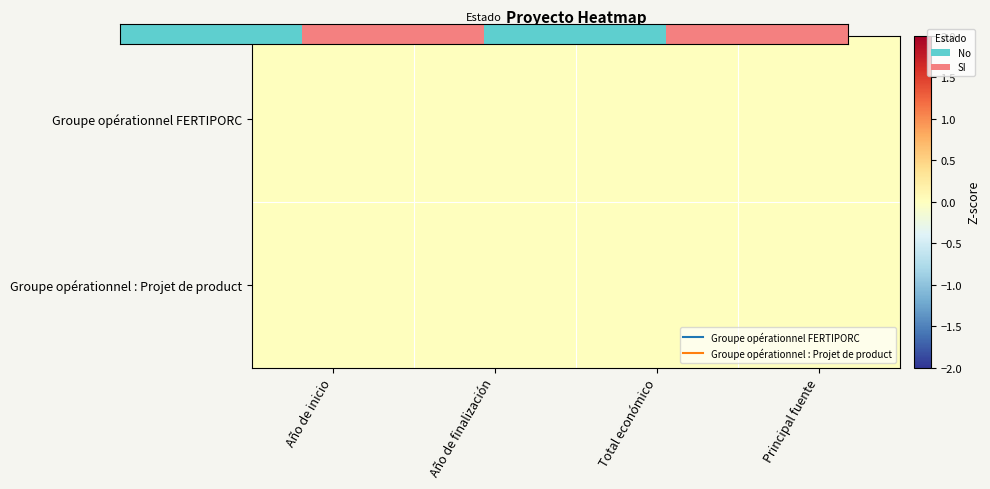

Between Principal fuente and Año de finalización, which is larger?

Principal fuente